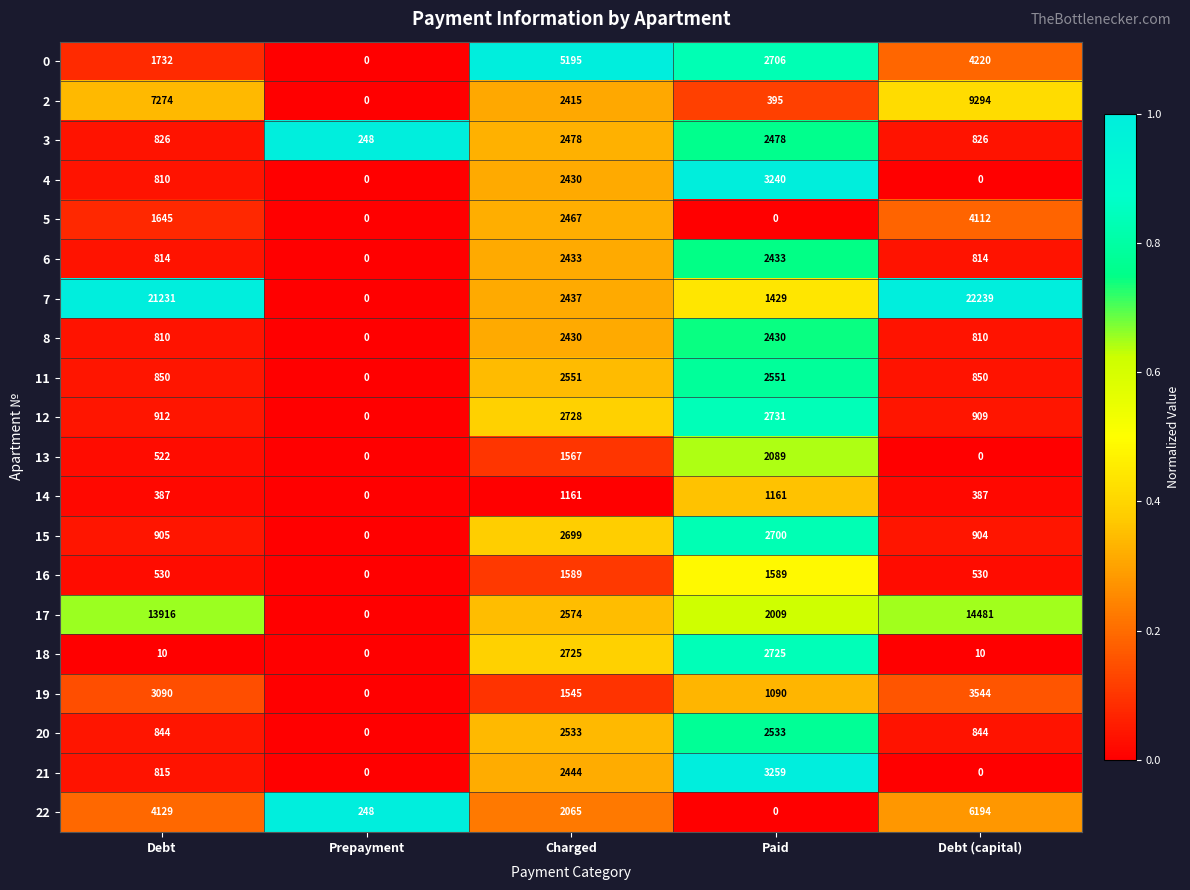

How many series are shown in this chart?

20